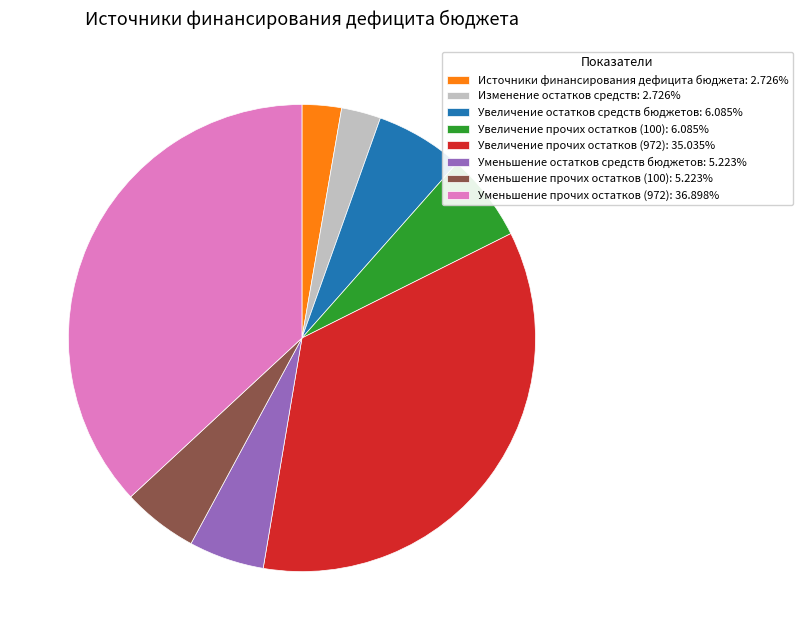

Combined, do Уменьшение прочих остатков (100): 5.223% and Уменьшение прочих остатков (972): 36.898% account for over 50%?

No